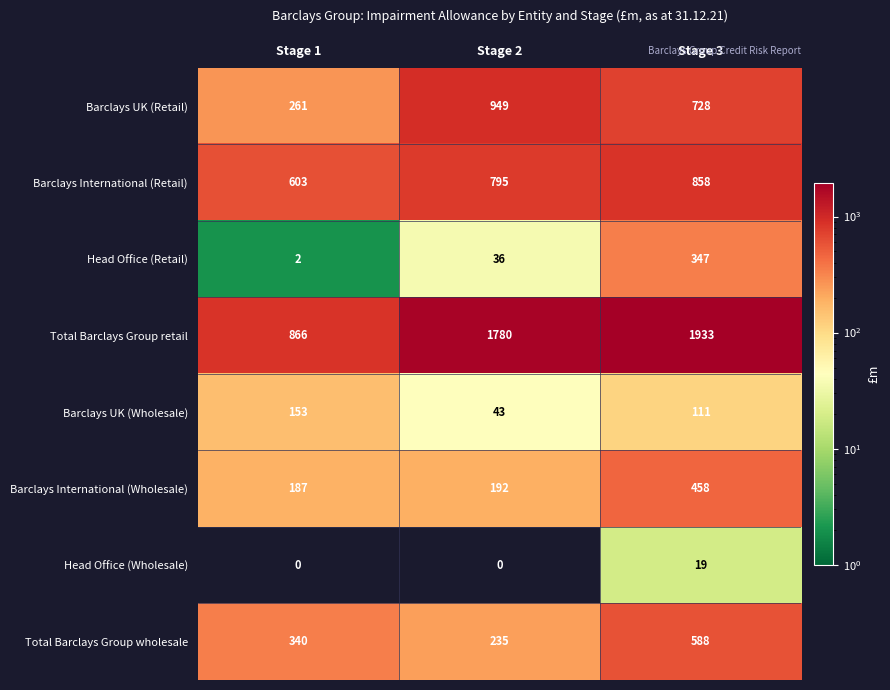

What is the spread (max minus min) of values at Stage 1?

866